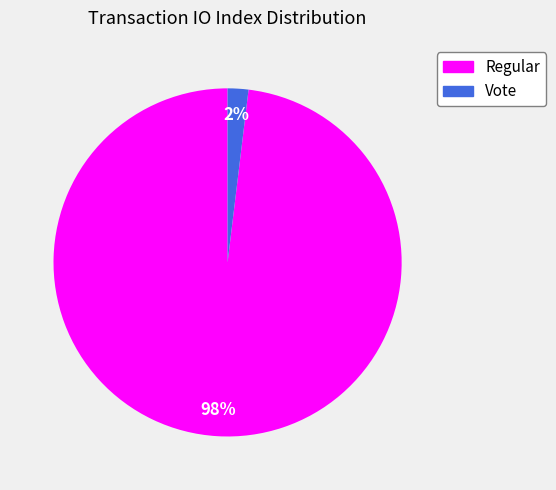

Between Regular and Vote, which is larger?

Regular